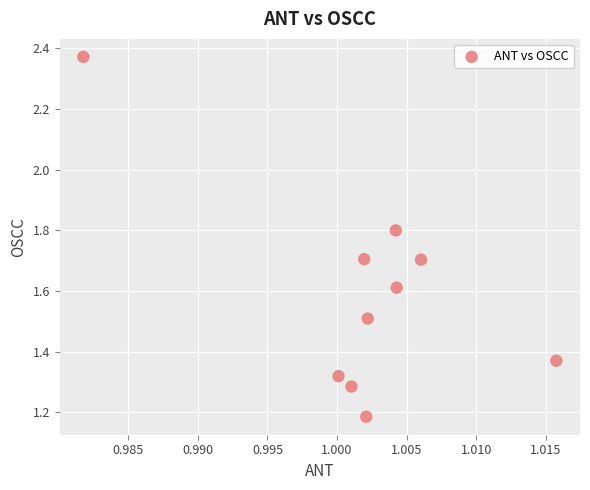

What is the average Y value?

1.6